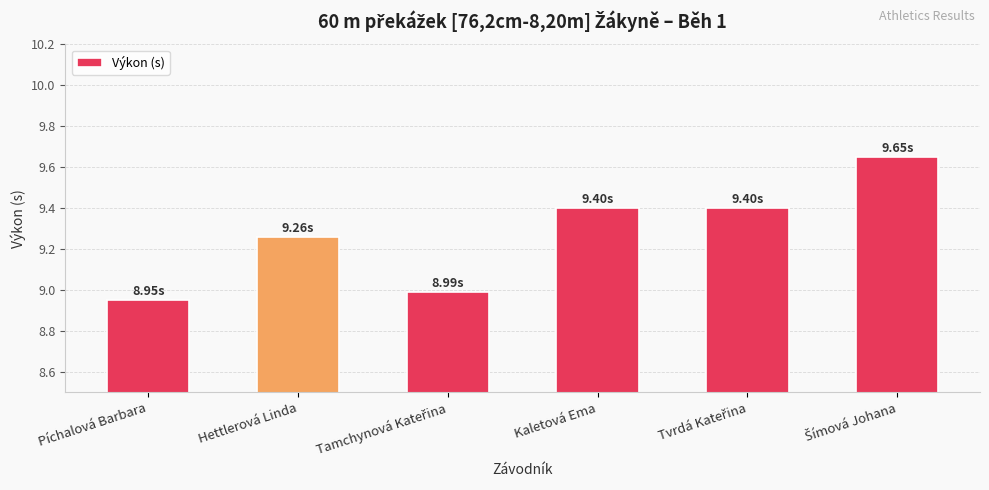

What is the difference between the maximum and minimum values?

0.7